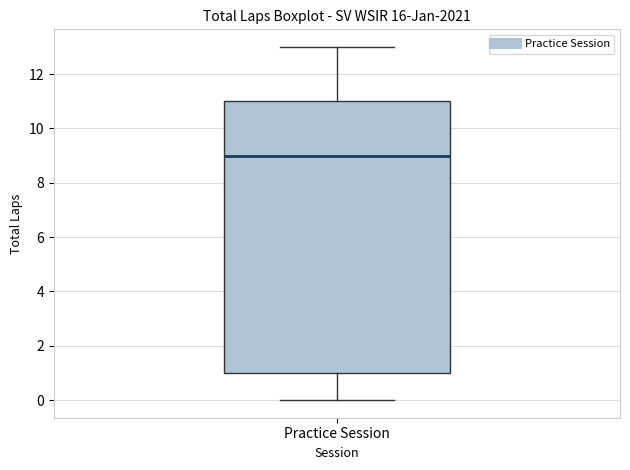

Transcribe this box plot: give where the median line is, the range the box spans, and where the two whiskers end, as read against the y-axis. The values are not printed on the chart, so give them approximately, as read against the axis.

median 9, box 1 to 11, whiskers 0 to 13